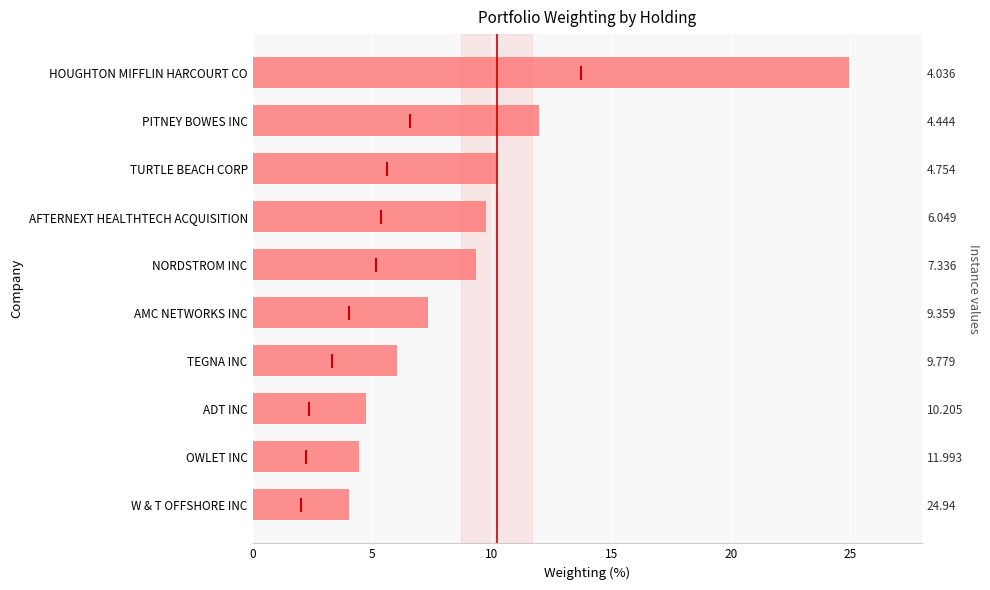

Reading left to right, extract all data points from this chart.

24.9	12.0	10.2	9.8	9.4	7.3	6.0	4.8	4.4	4.0